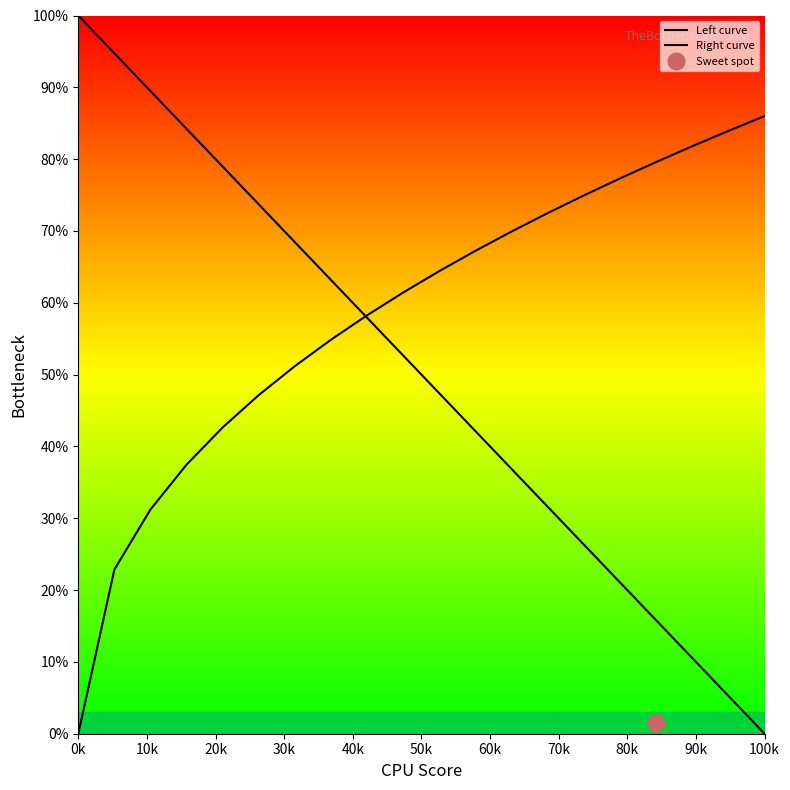

Is this an area chart (filled region under the line)?

No